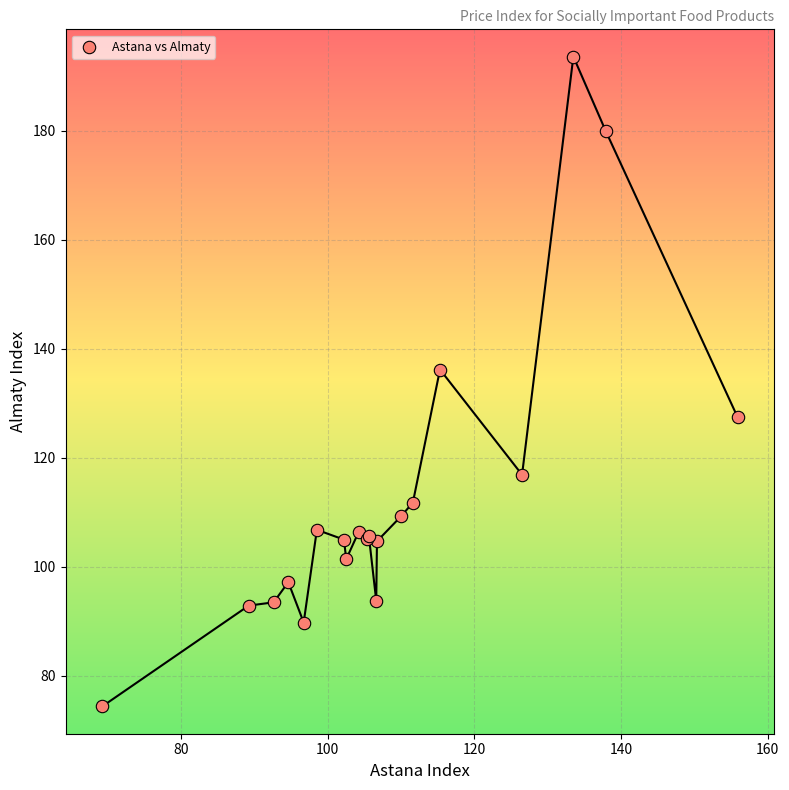

What Y value in the scatter plot is closest to 134?

136.2